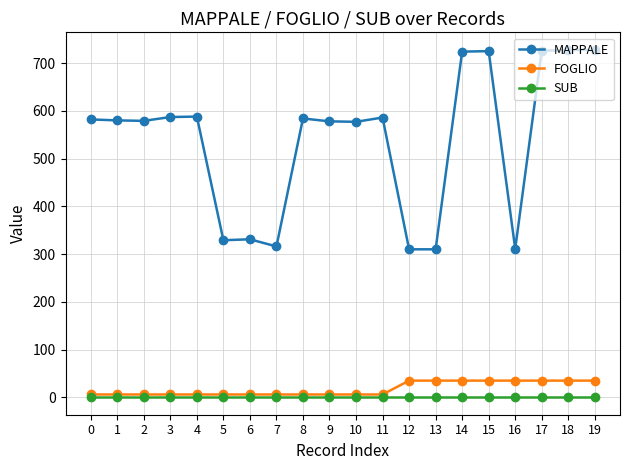

True or false: FOGLIO has a value of 35 at 19.

True